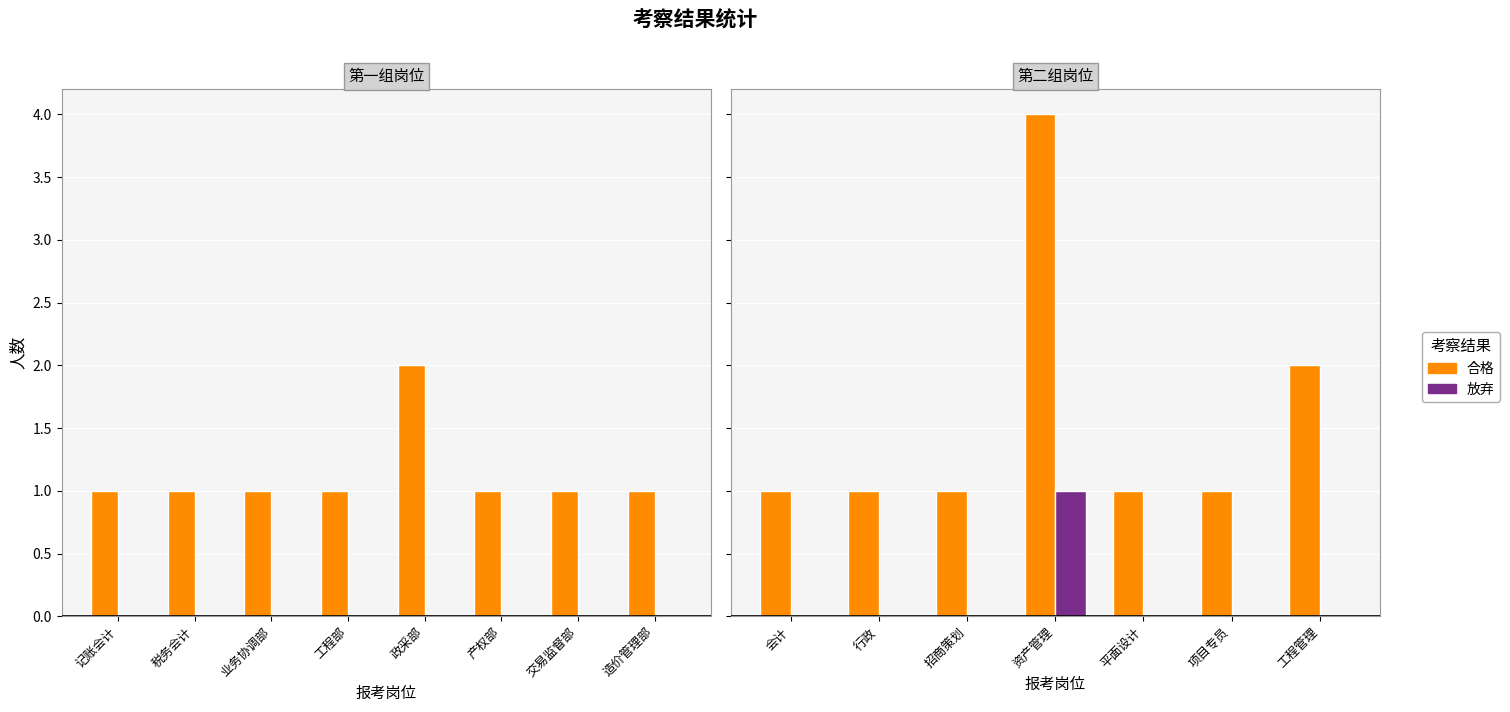

What are all the series names shown in the legend?

合格, 放弃